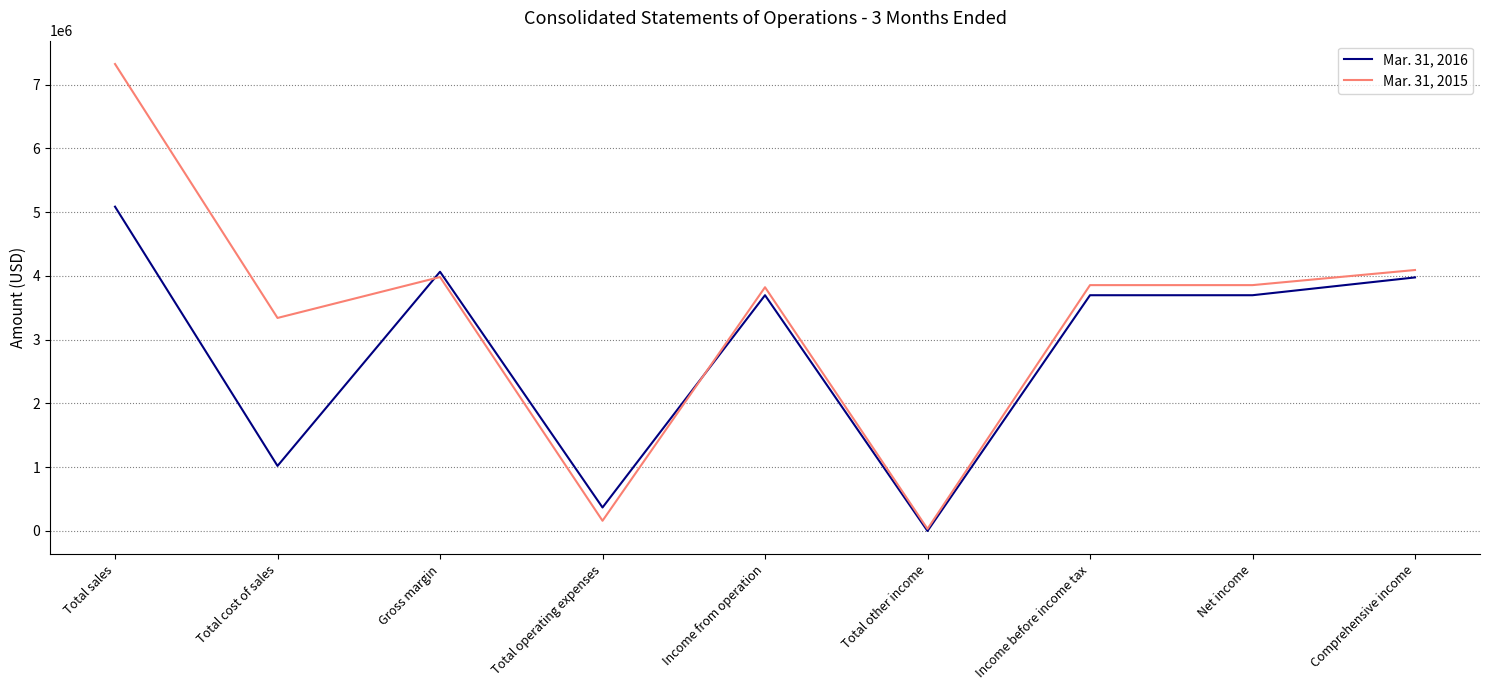

True or false: Mar. 31, 2015 has a value of 7322565 at Total sales.

True